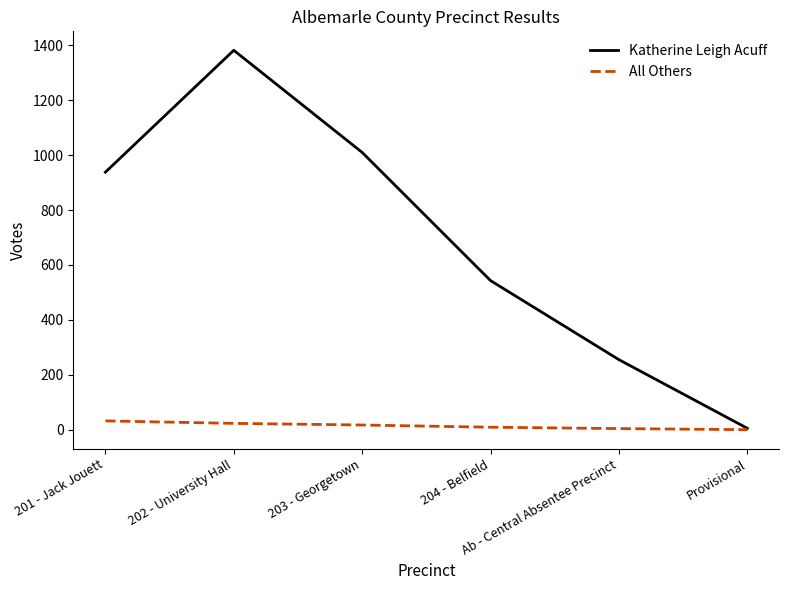

What is the average value of the Katherine Leigh Acuff series?

689